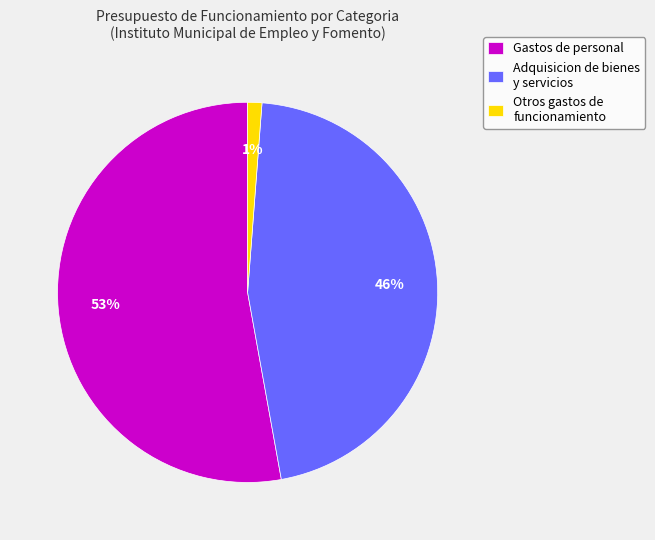

Which slice is the smallest?

Otros gastos de funcionamiento